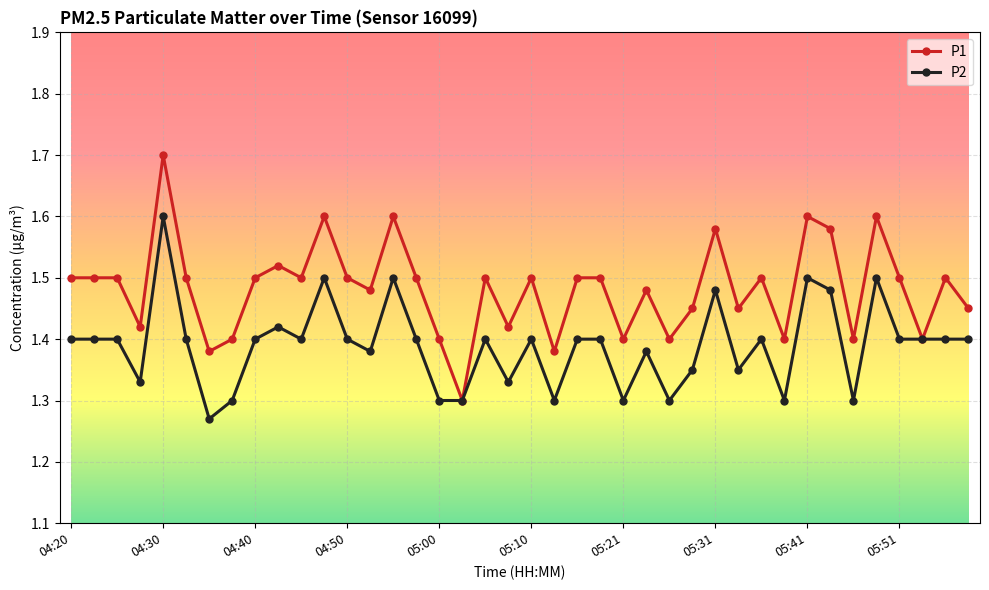

How many P2 values are between 1 and 2?

40